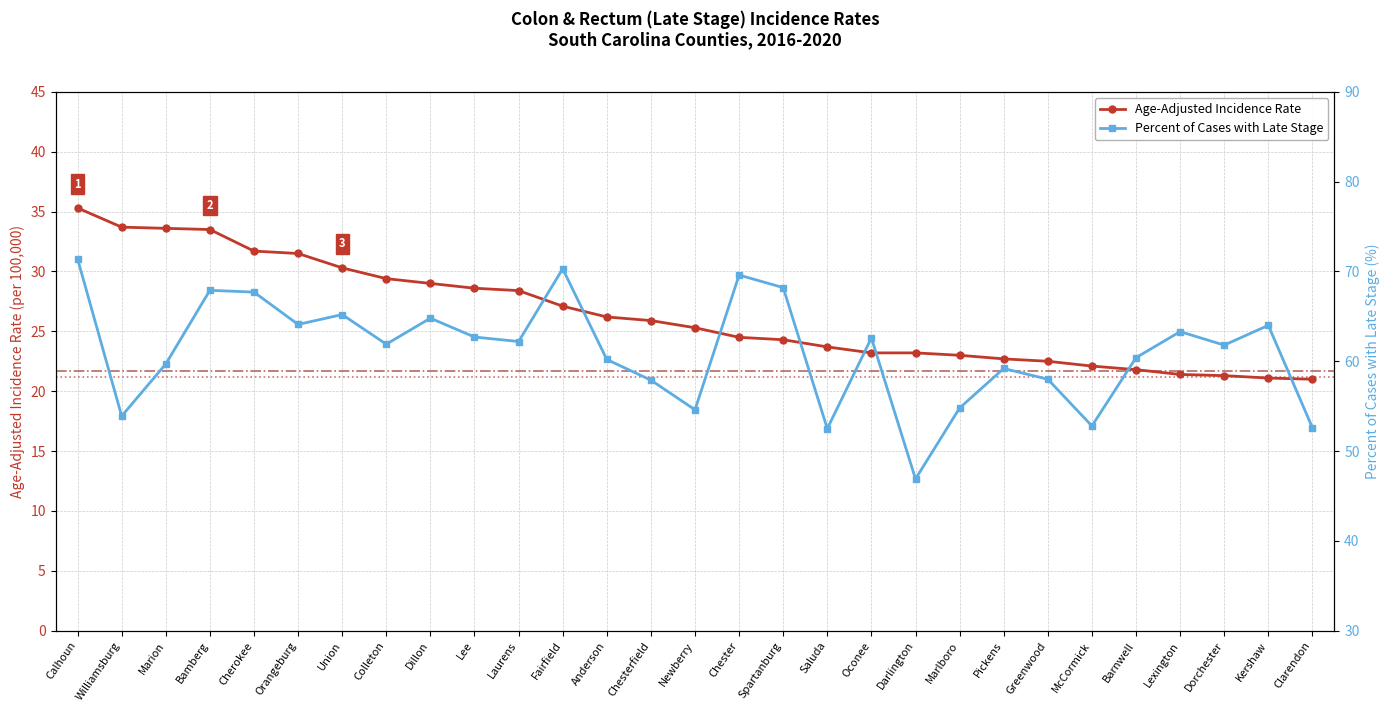

What is the sum of the Age-Adjusted Incidence Rate values at Dorchester and Saluda?

45.0